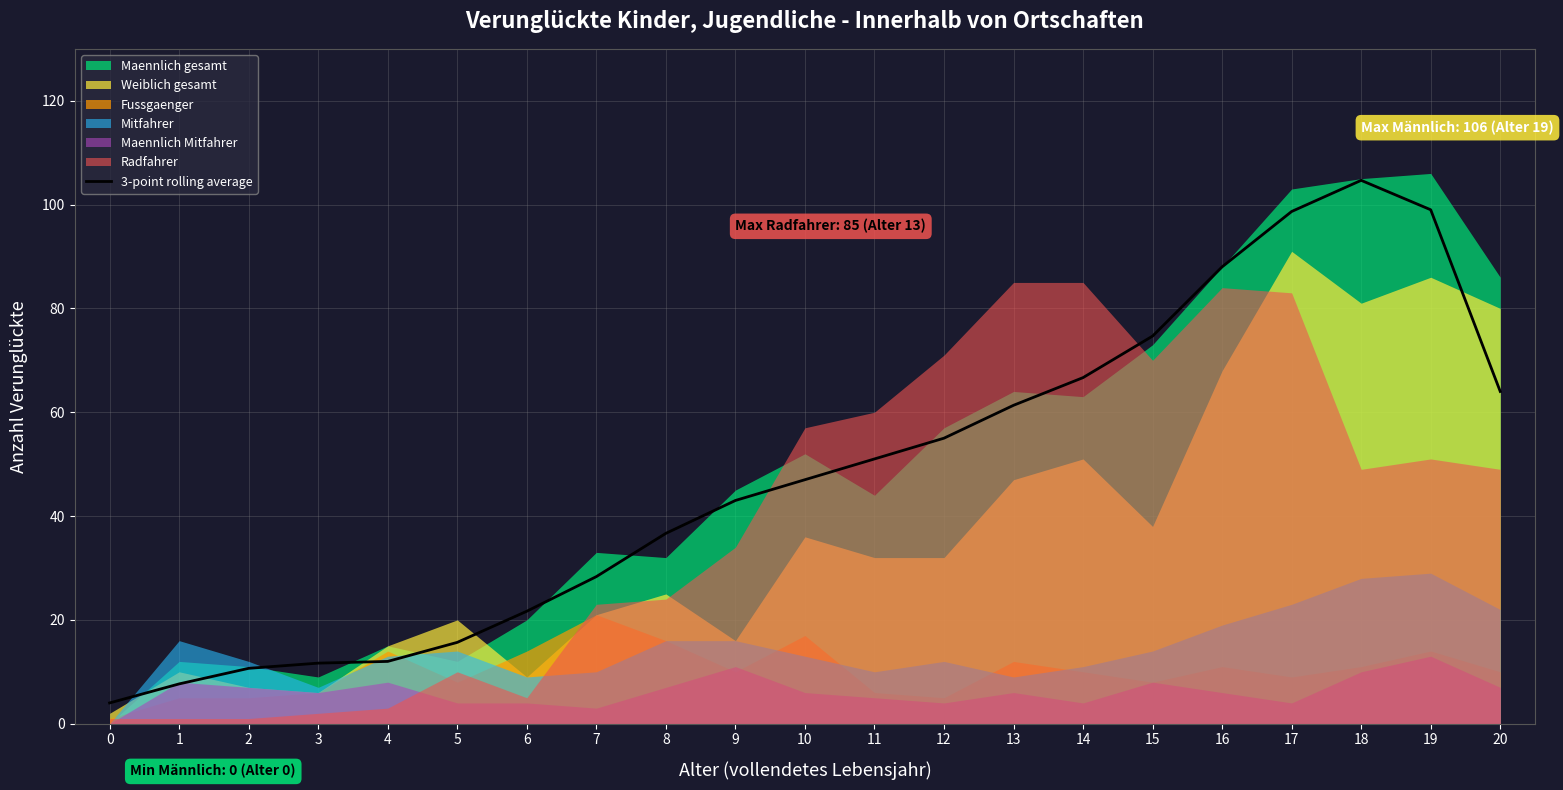

What is the difference between the maximum and minimum values?

100.7